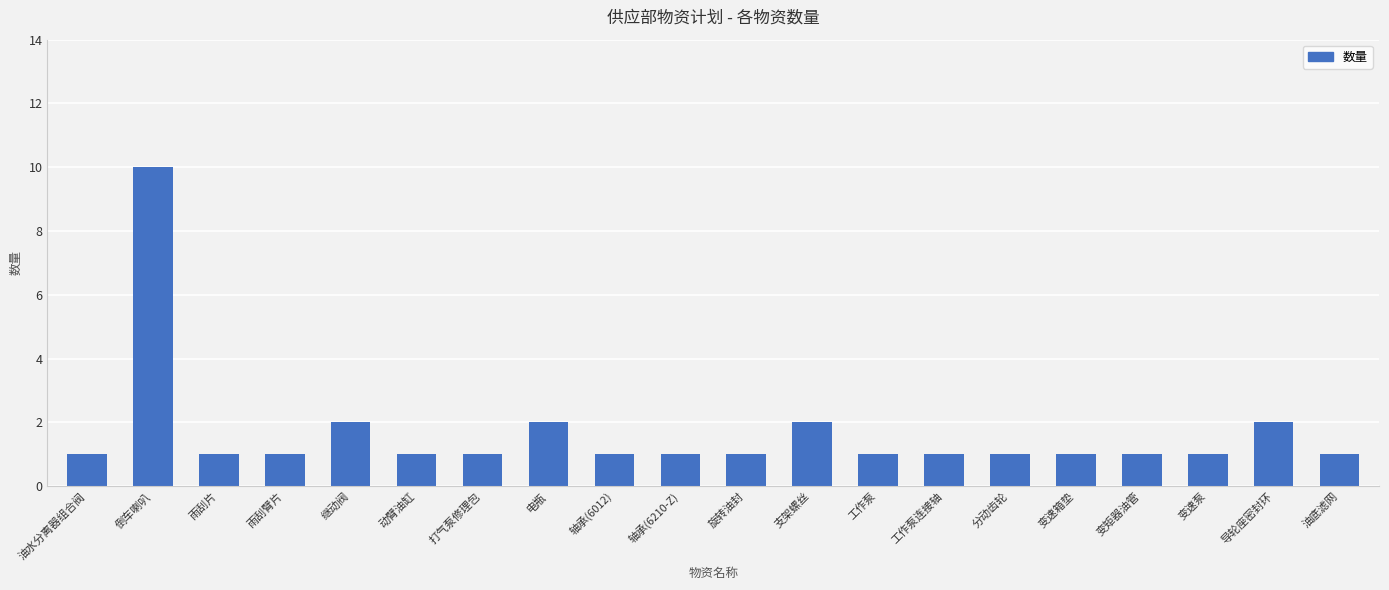

Reading left to right, extract all data points from this chart.

油水分离器组合阀=1	倒车喇叭=10	雨刮片=1	雨刮臂片=1	继动阀=2	动臂油缸=1	打气泵修理包=1	电瓶=2	轴承(6012)=1	轴承(6210-Z)=1	旋转油封=1	支架螺丝=2	工作泵=1	工作泵连接轴=1	分动齿轮=1	变速箱垫=1	变矩器油管=1	变速泵=1	导轮座密封环=2	油底滤网=1